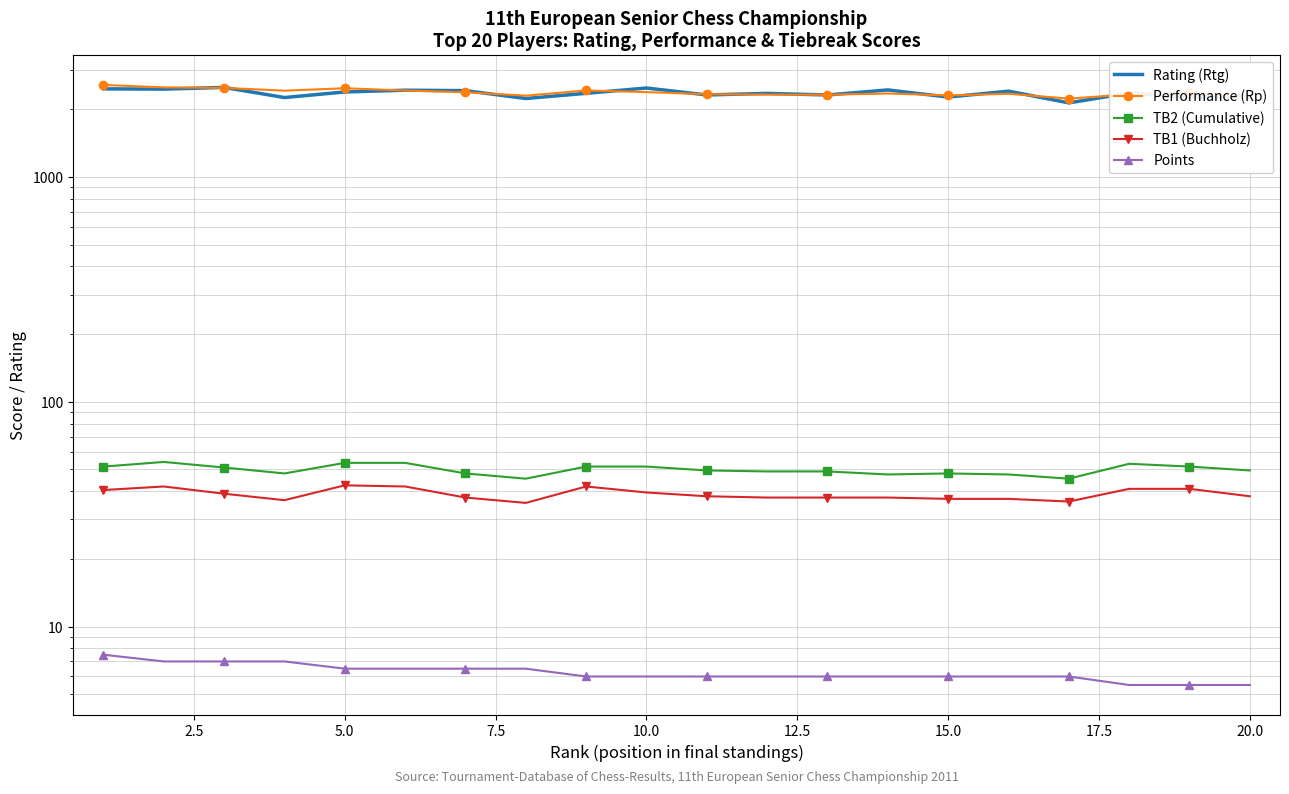

Read the Performance (Rp) value at 7.5.

2420.0